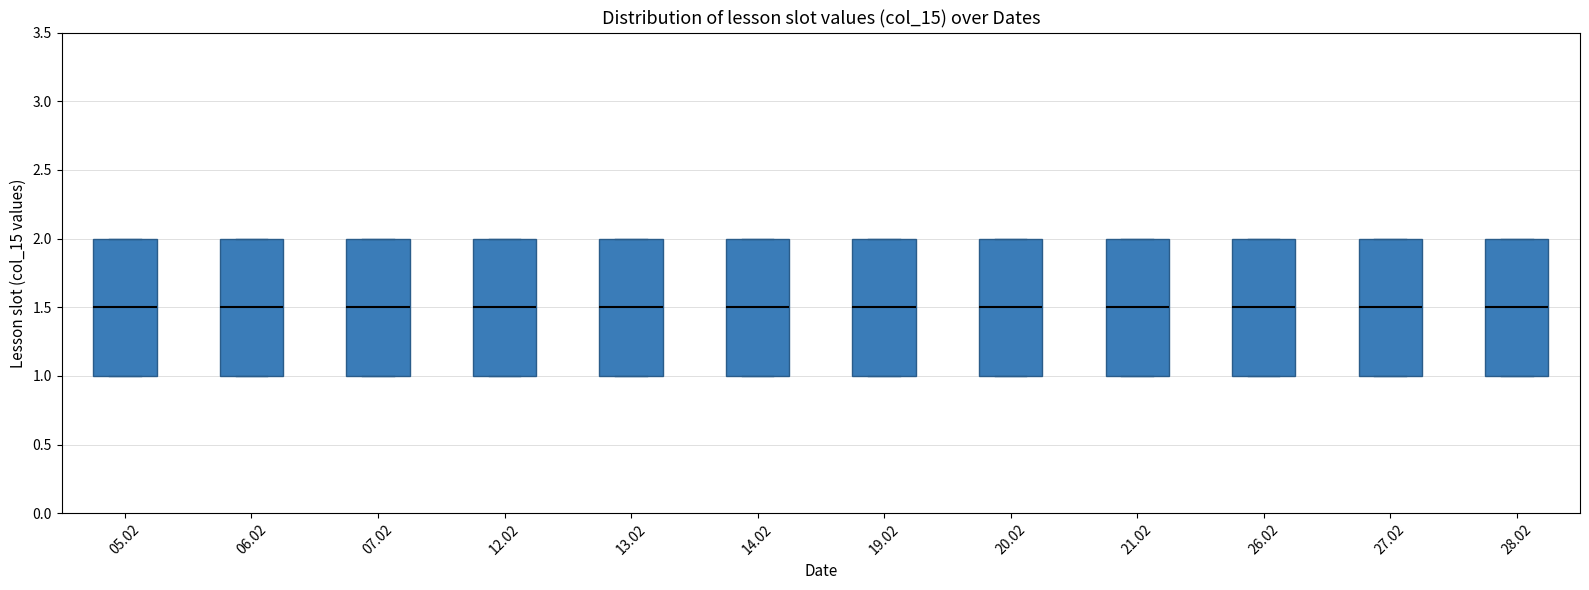

Reading left to right, read every box against the y-axis: the position of its median line, the range the box covers, and the ends of its whiskers. The values are not printed on the chart, so give them approximately, as read against the axis.

05.02: median 1.5, box 1.0 to 2.0, whiskers 1.0 to 2.0
06.02: median 1.5, box 1.0 to 2.0, whiskers 1.0 to 2.0
07.02: median 1.5, box 1.0 to 2.0, whiskers 1.0 to 2.0
12.02: median 1.5, box 1.0 to 2.0, whiskers 1.0 to 2.0
13.02: median 1.5, box 1.0 to 2.0, whiskers 1.0 to 2.0
14.02: median 1.5, box 1.0 to 2.0, whiskers 1.0 to 2.0
19.02: median 1.5, box 1.0 to 2.0, whiskers 1.0 to 2.0
20.02: median 1.5, box 1.0 to 2.0, whiskers 1.0 to 2.0
21.02: median 1.5, box 1.0 to 2.0, whiskers 1.0 to 2.0
26.02: median 1.5, box 1.0 to 2.0, whiskers 1.0 to 2.0
27.02: median 1.5, box 1.0 to 2.0, whiskers 1.0 to 2.0
28.02: median 1.5, box 1.0 to 2.0, whiskers 1.0 to 2.0